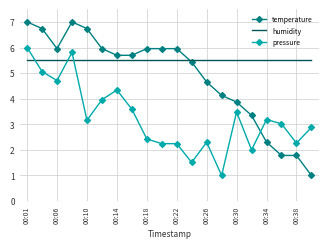

Rank the series by their average value, from highest to lowest.

humidity, temperature, pressure